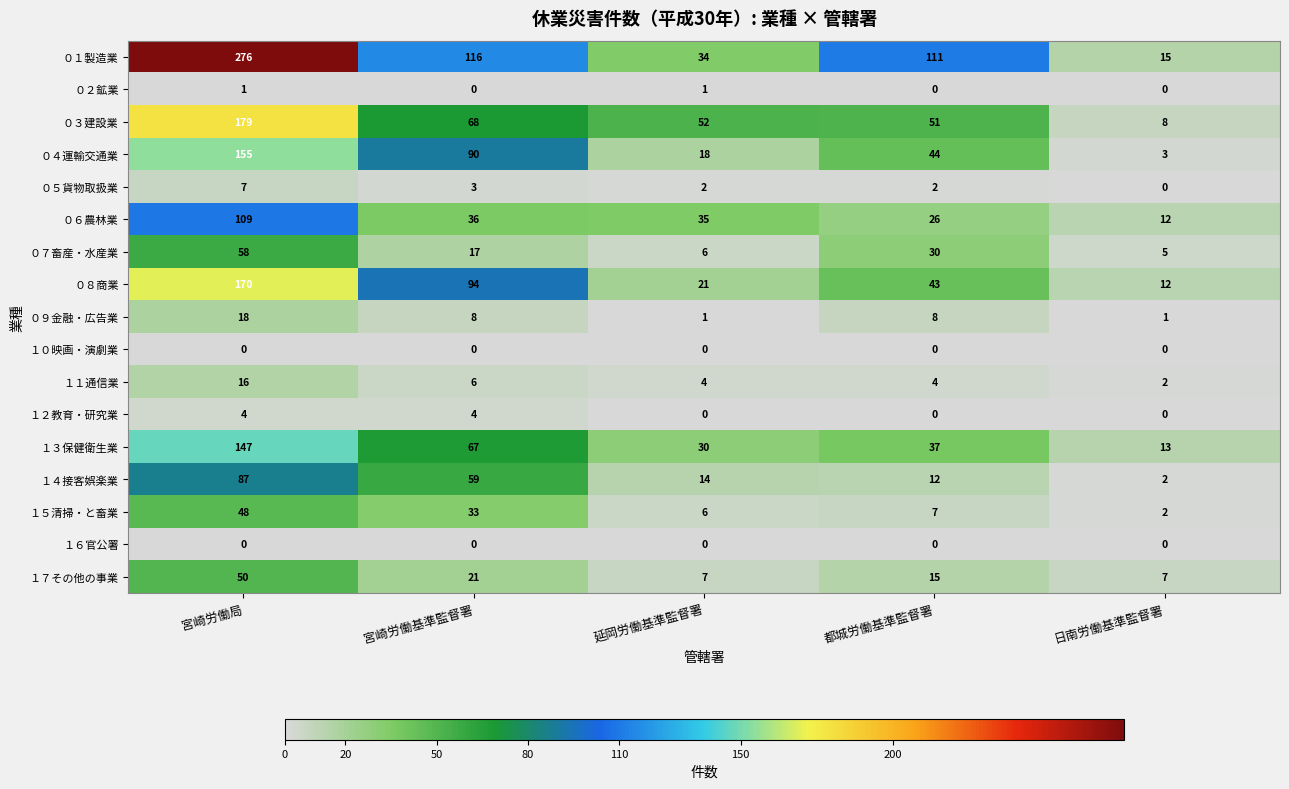

The value of １７その他の事業 at 日南労働基準監督署 is 4. True or false?

False